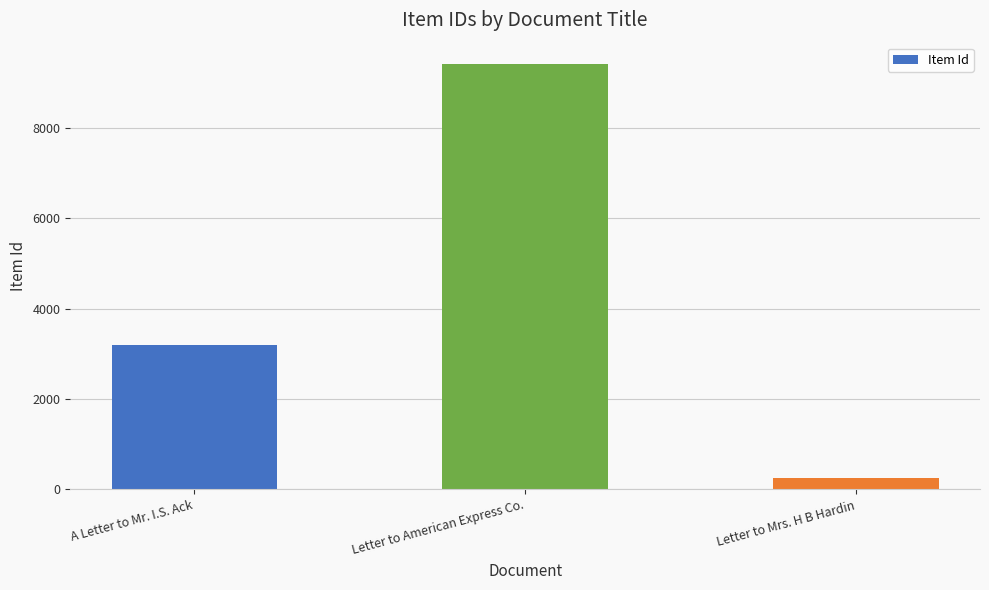

At which category does the chart reach its peak across all series?

Letter to American Express Co.